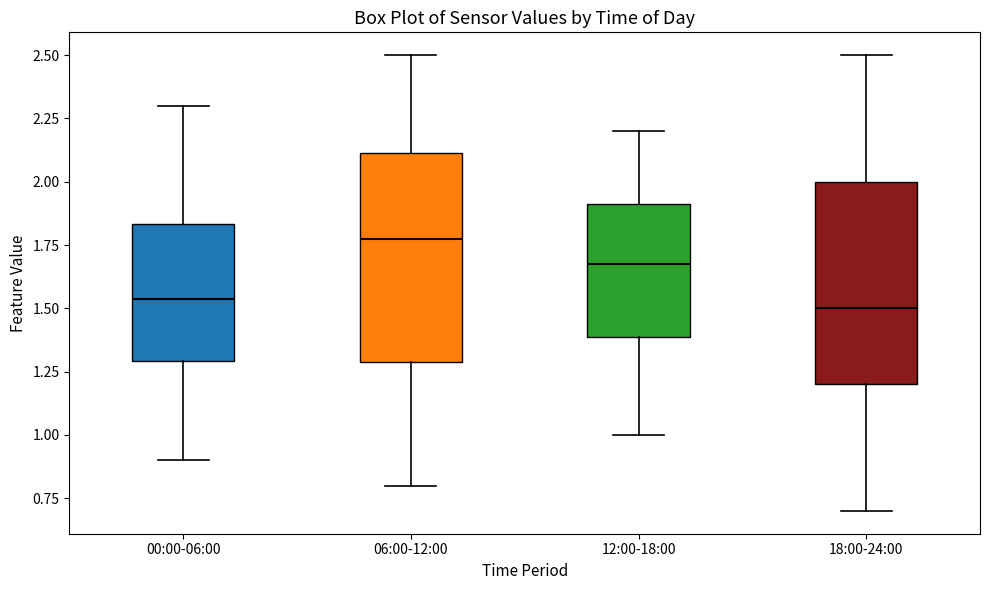

Reading left to right, read every box against the y-axis: the position of its median line, the range the box covers, and the ends of its whiskers. The values are not printed on the chart, so give them approximately, as read against the axis.

00:00-06:00: median 1.55, box 1.30 to 1.85, whiskers 0.90 to 2.30
06:00-12:00: median 1.80, box 1.30 to 2.10, whiskers 0.80 to 2.50
12:00-18:00: median 1.70, box 1.40 to 1.90, whiskers 1.00 to 2.20
18:00-24:00: median 1.50, box 1.20 to 2.00, whiskers 0.70 to 2.50